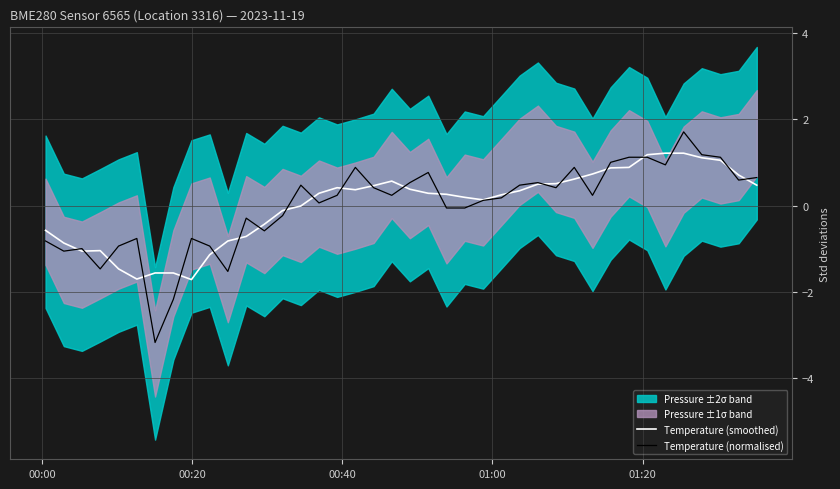

What is the highest value of the Temperature (smoothed) series?

1.2